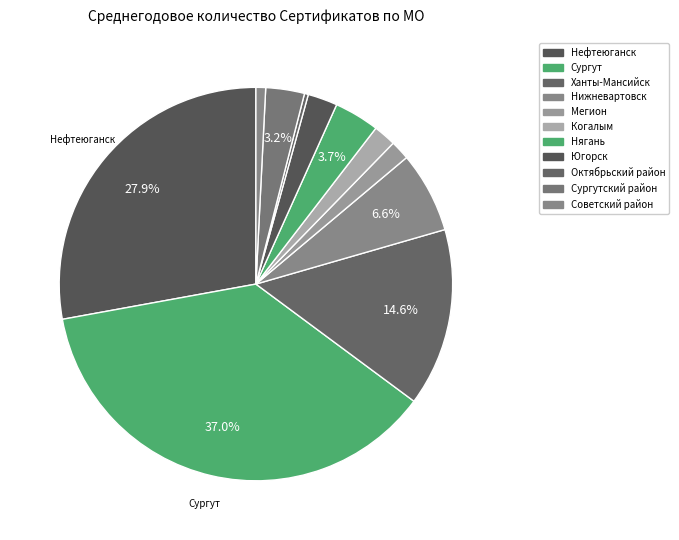

How many slices are in this pie chart?

11